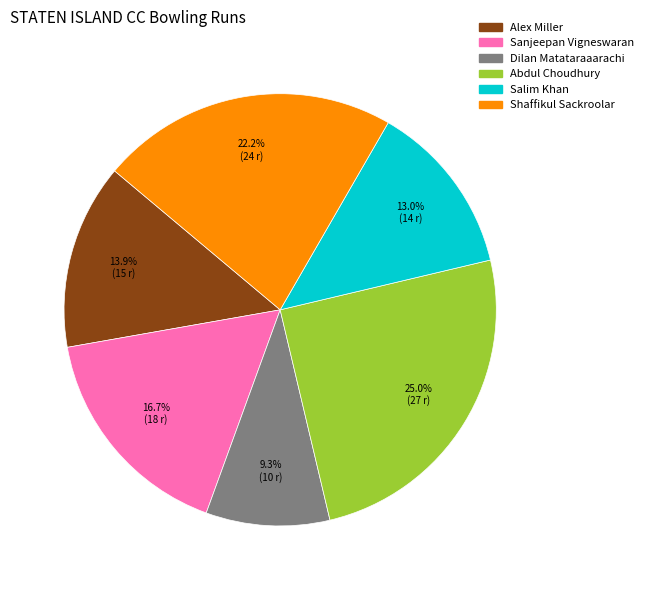

What portion of the pie excludes Abdul Choudhury?

75.0%